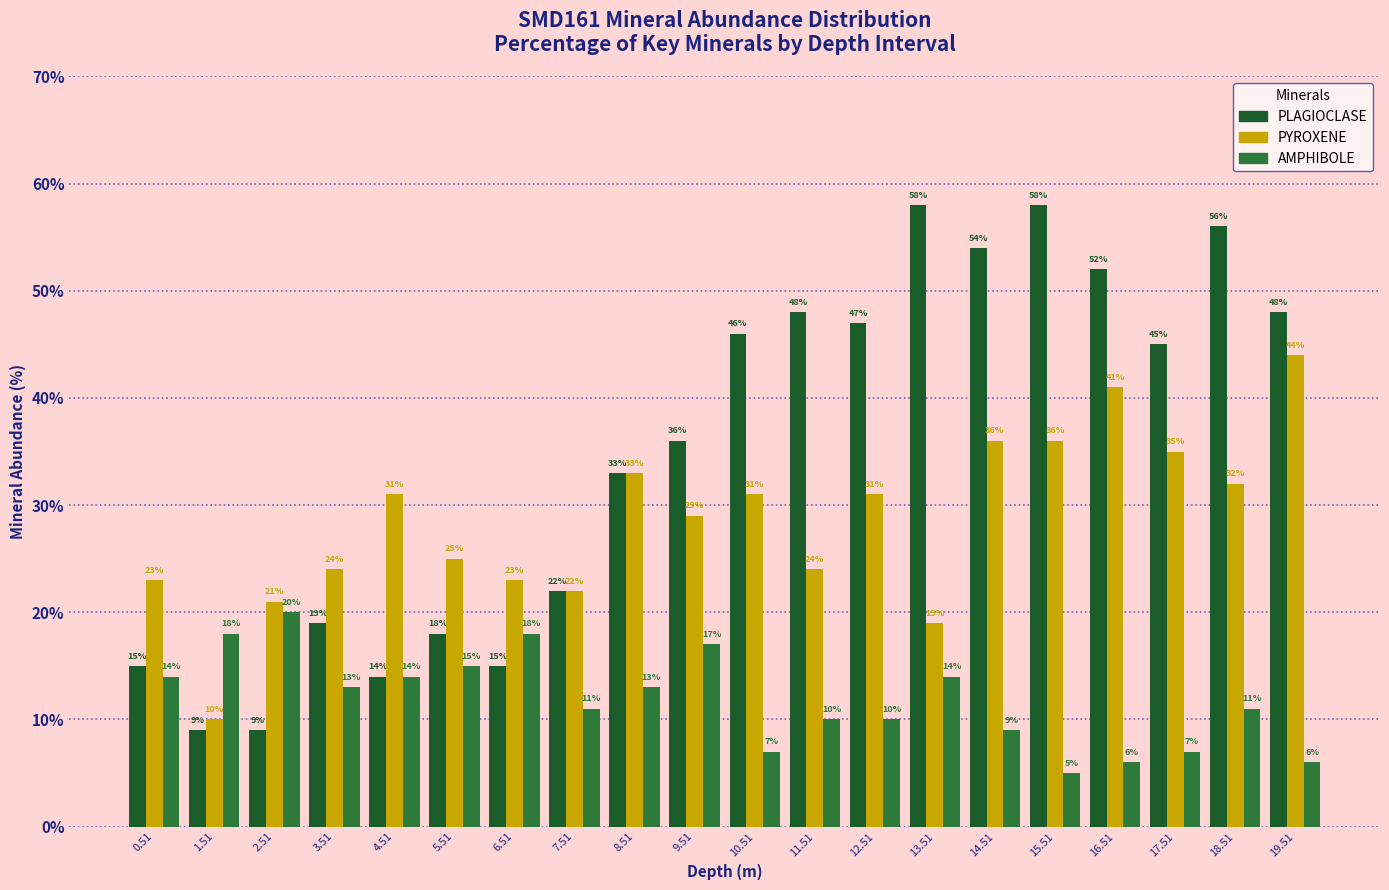

Does the chart contain stacked bars?

No